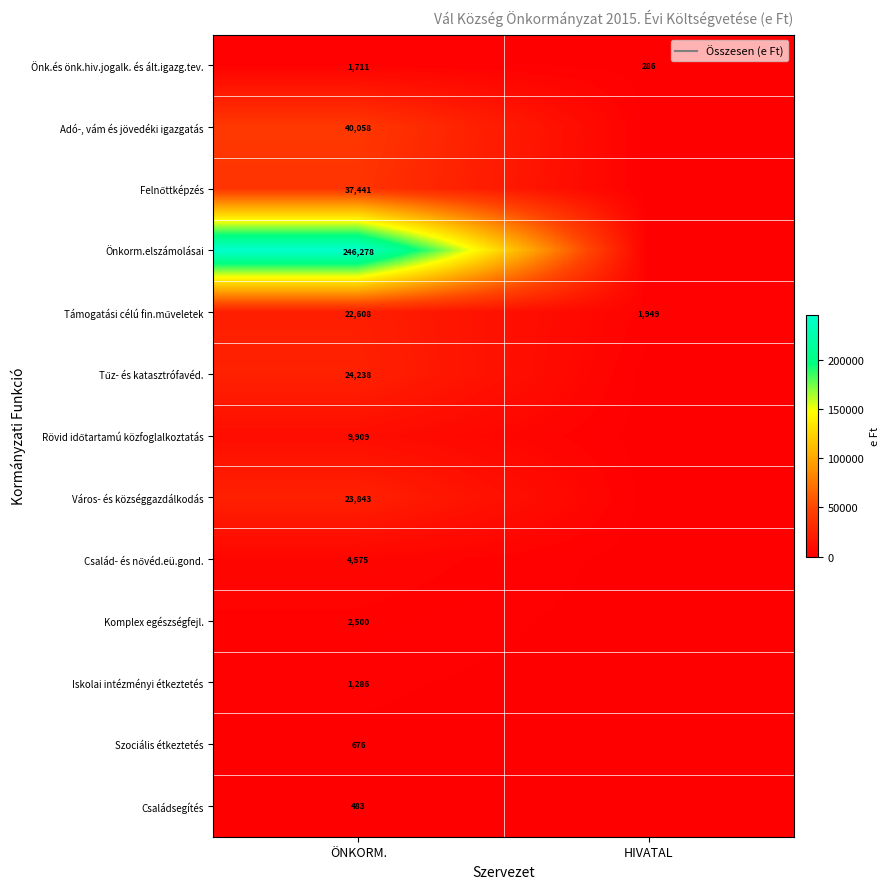

What is the total value across all series at ÖNKORM.?

415606